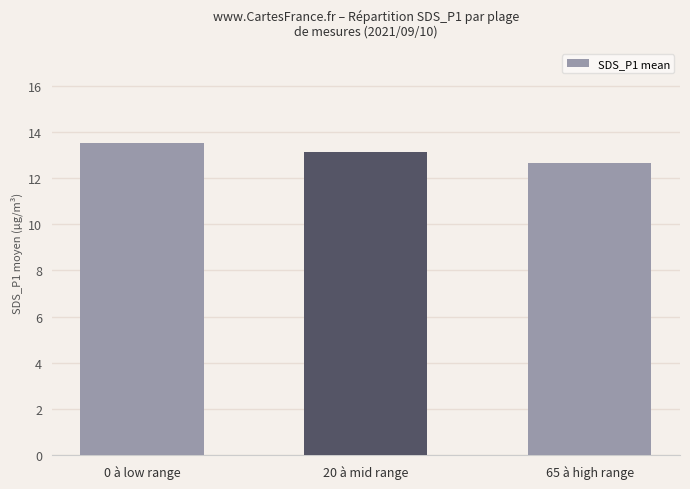

The chart shows a value of 13.5 at 0 à low range. True or false?

True